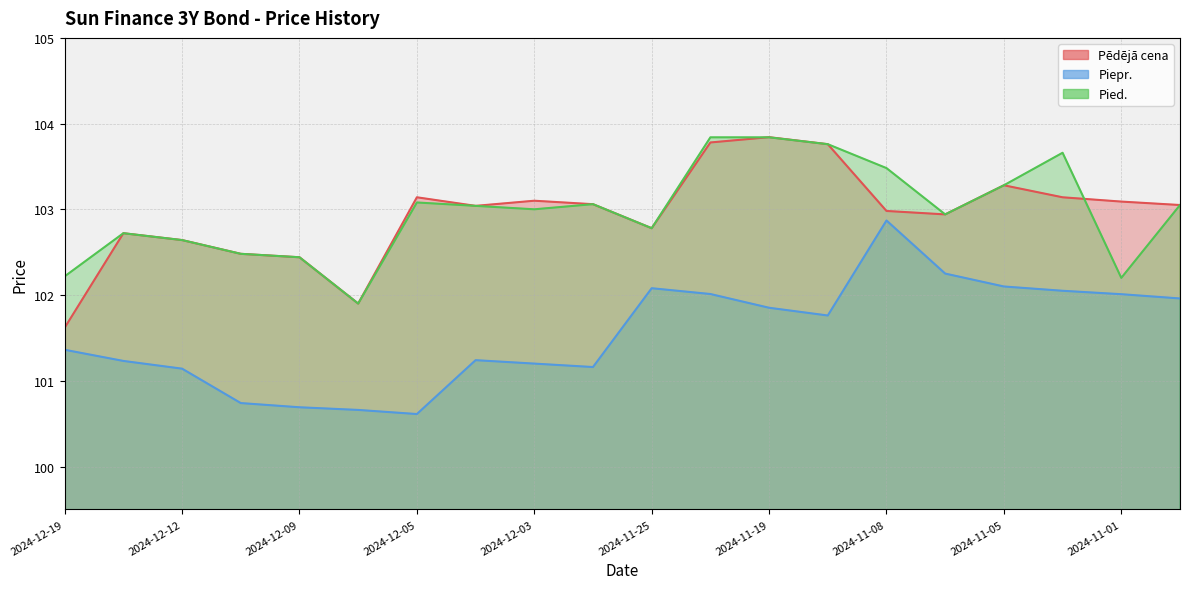

What is the average value of the Piepr. series?

101.5